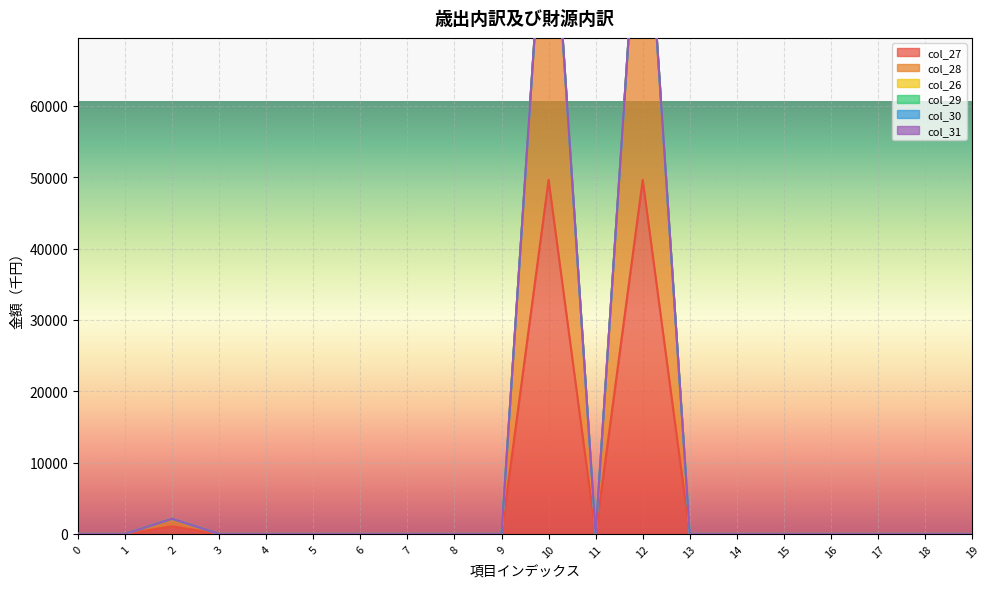

Reading right to left, extract all data points from this chart.

col_27: 19=0	18=0	17=0	16=0	15=0	14=0	13=0	12=49645	11=0	10=49645	9=0	8=0	7=0	6=0	5=0	4=0	3=0	2=1062	1=0	0=0
col_28: 19=0	18=0	17=0	16=0	15=0	14=0	13=0	12=49645	11=0	10=49645	9=0	8=0	7=0	6=0	5=0	4=0	3=0	2=1062	1=0	0=0
col_26: 19=0	18=0	17=0	16=0	15=0	14=0	13=0	12=0	11=0	10=0	9=0	8=0	7=0	6=0	5=0	4=0	3=0	2=0	1=0	0=0
col_29: 19=0	18=0	17=0	16=0	15=0	14=0	13=0	12=0	11=0	10=0	9=0	8=0	7=0	6=0	5=0	4=0	3=0	2=0	1=0	0=0
col_30: 19=0	18=0	17=0	16=0	15=0	14=0	13=0	12=0	11=0	10=0	9=0	8=0	7=0	6=0	5=0	4=0	3=0	2=0	1=0	0=0
col_31: 19=0	18=0	17=0	16=0	15=0	14=0	13=0	12=0	11=0	10=0	9=0	8=0	7=0	6=0	5=0	4=0	3=0	2=0	1=0	0=0